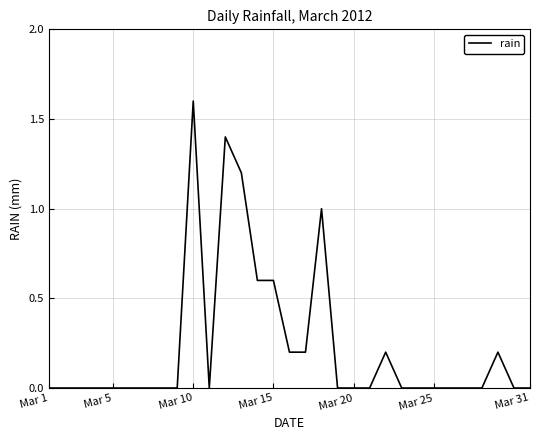

What is the maximum value shown in the chart?

1.6